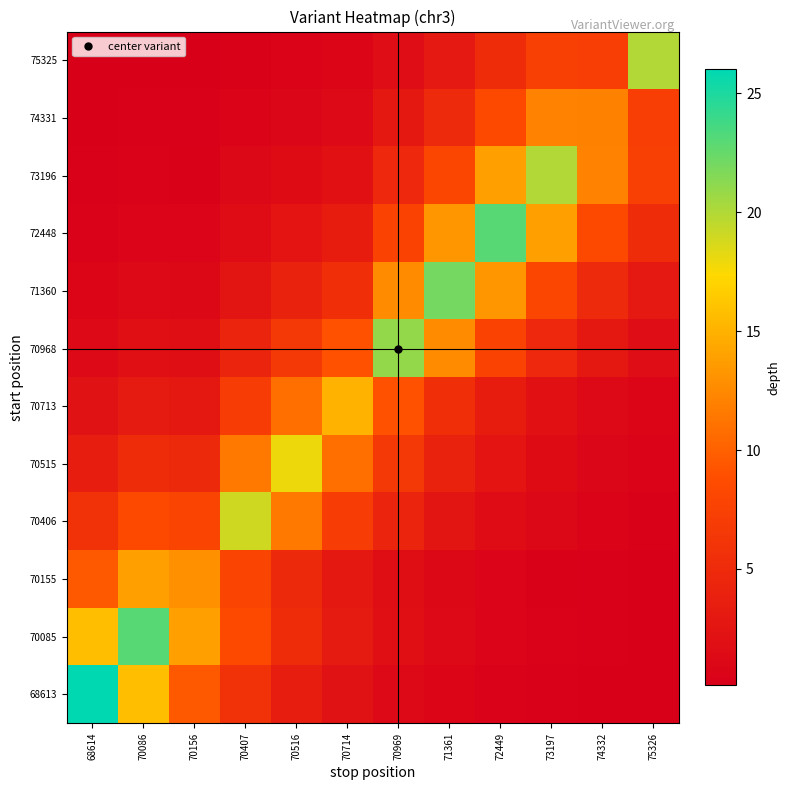

Rank the series by their maximum value, from highest to lowest.

68613, 70085, 72448, 71360, 70968, 73196, 75325, 70406, 70515, 70713, 70155, 74331